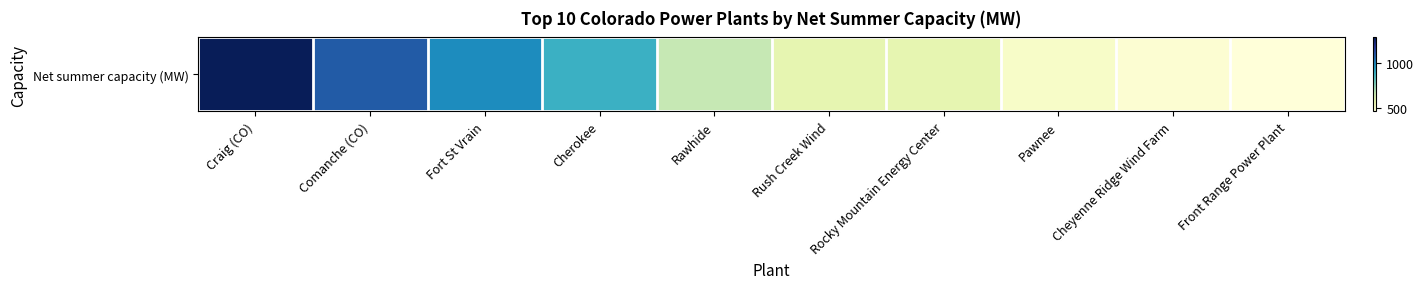

Which has a higher value, Rawhide or Pawnee?

Rawhide